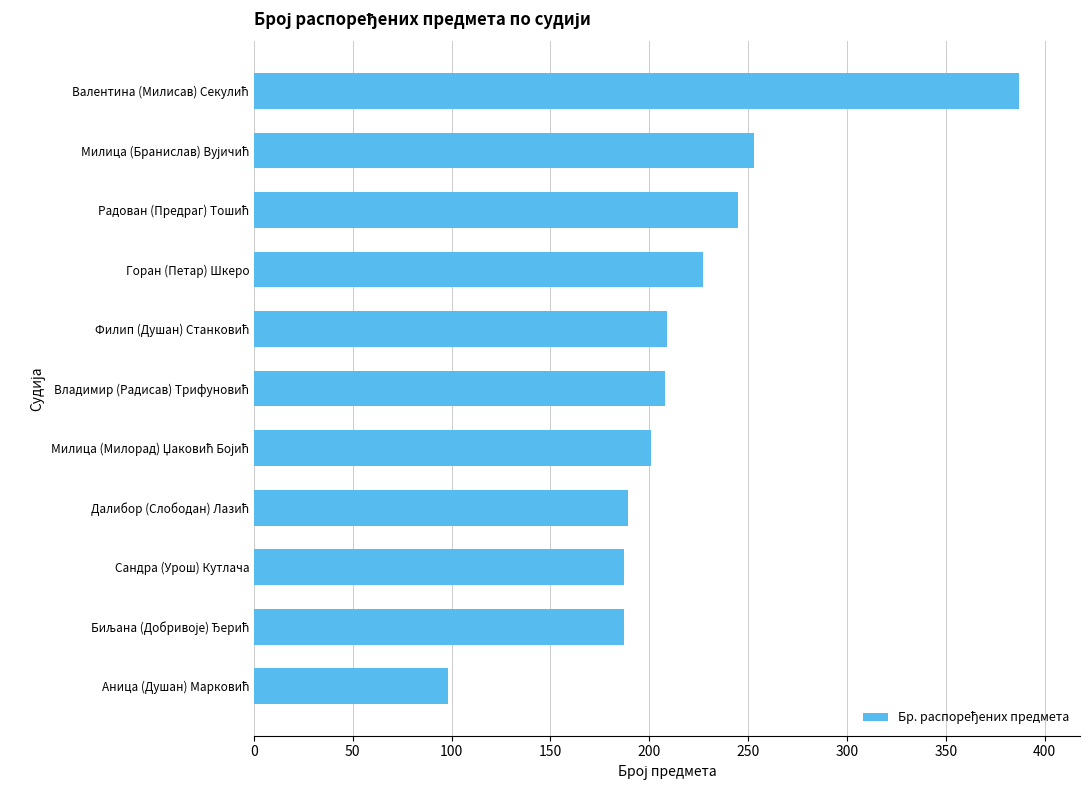

What is the maximum value shown in the chart?

387